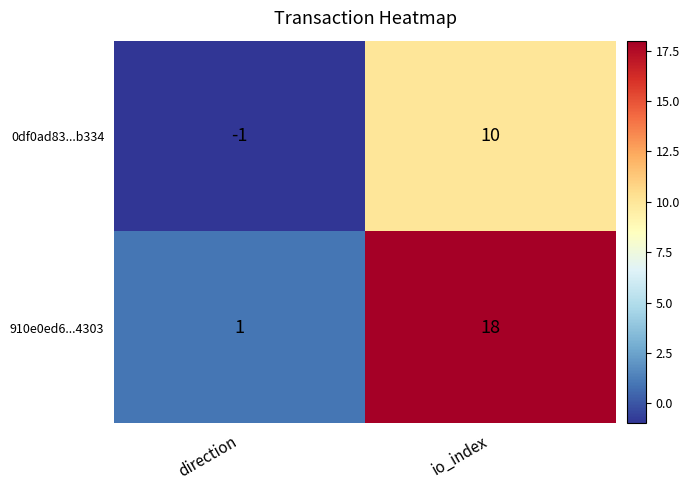

How many values in 0df0ad83...b334 are below zero?

1